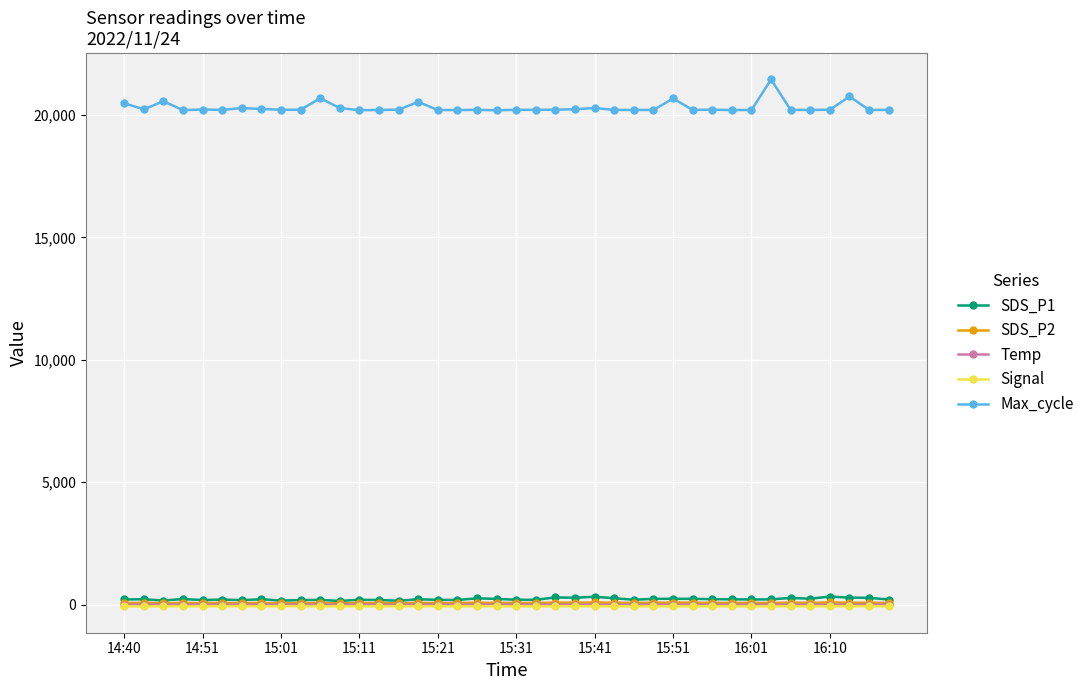

What is the greatest value displayed?

21446.0